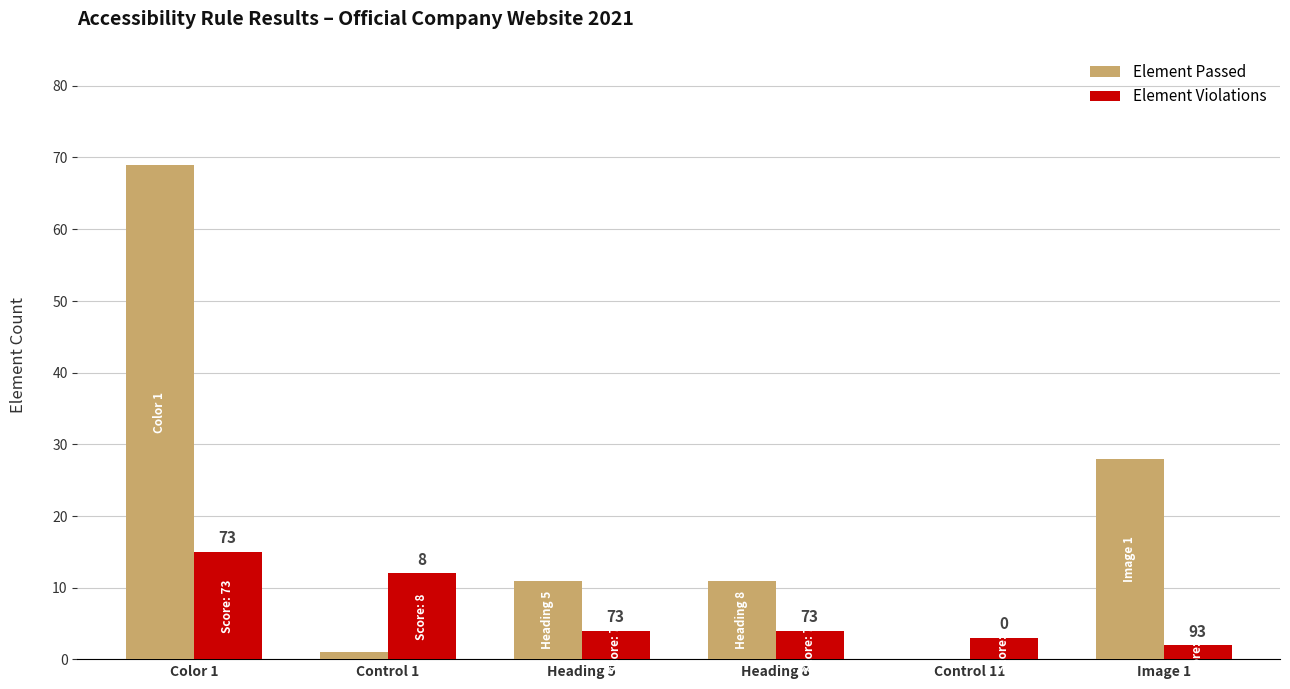

Is it true that Element Passed equals 1 at Control 1?

True